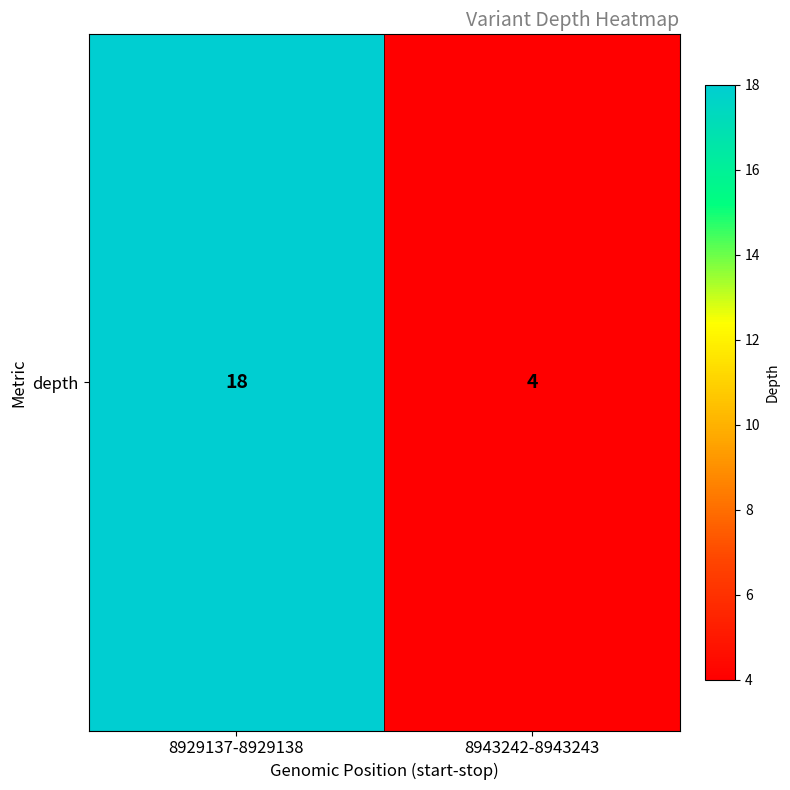

Reading left to right, extract all data points from this chart.

18	4